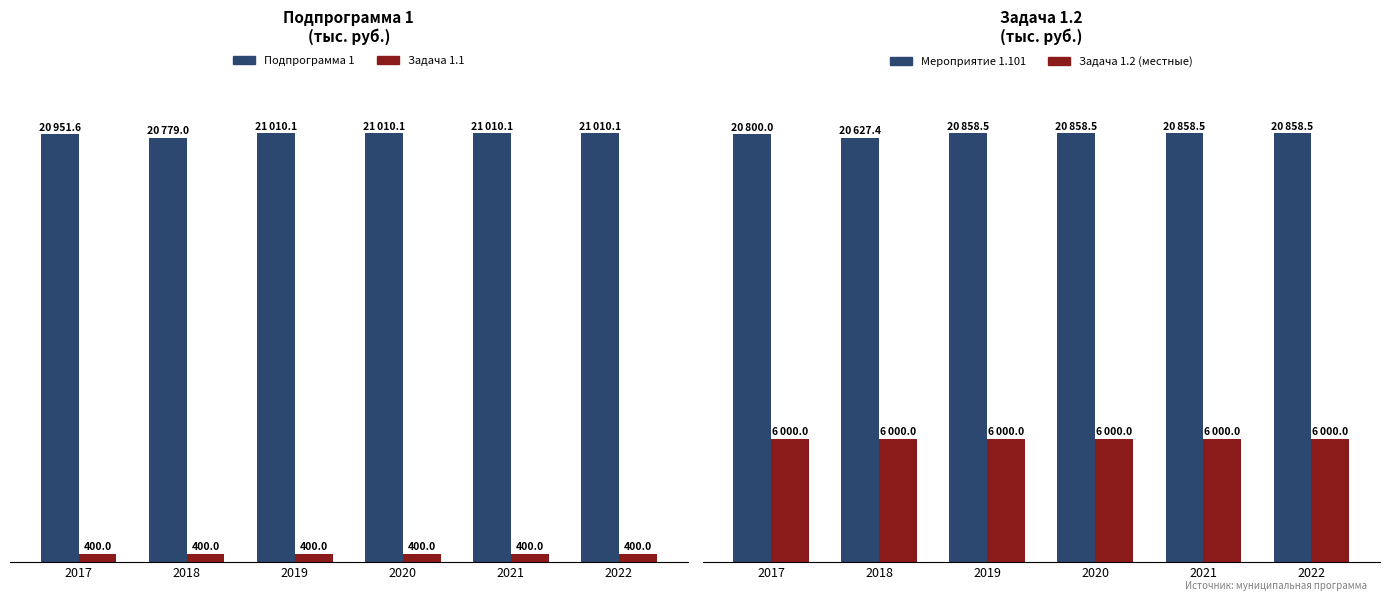

Which has a higher value, 2022 or 2020?

2022